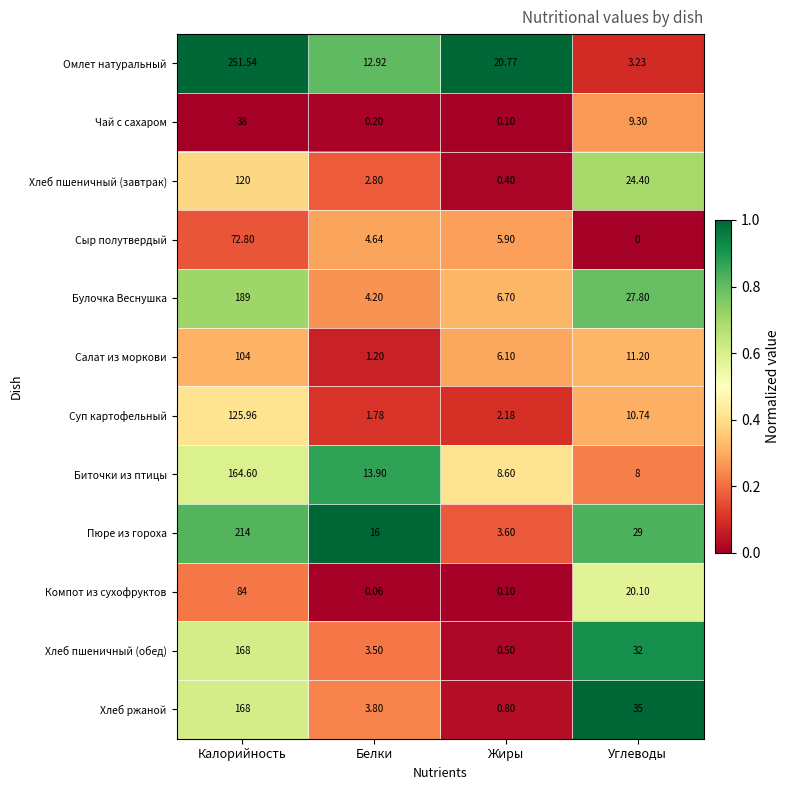

Count the number of categories in the chart.

4